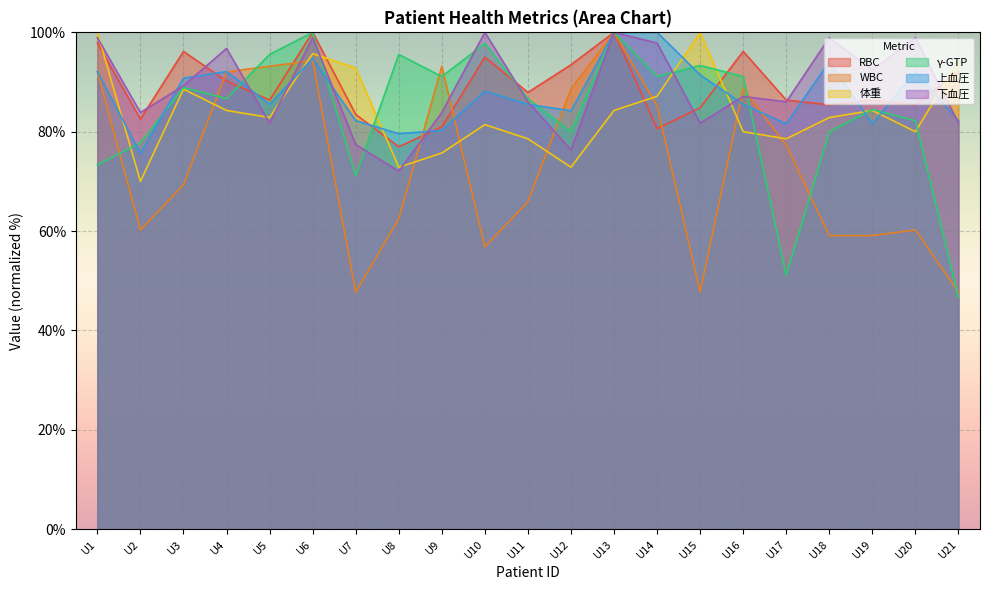

What is the sum of all 下血圧 values?

1869.9